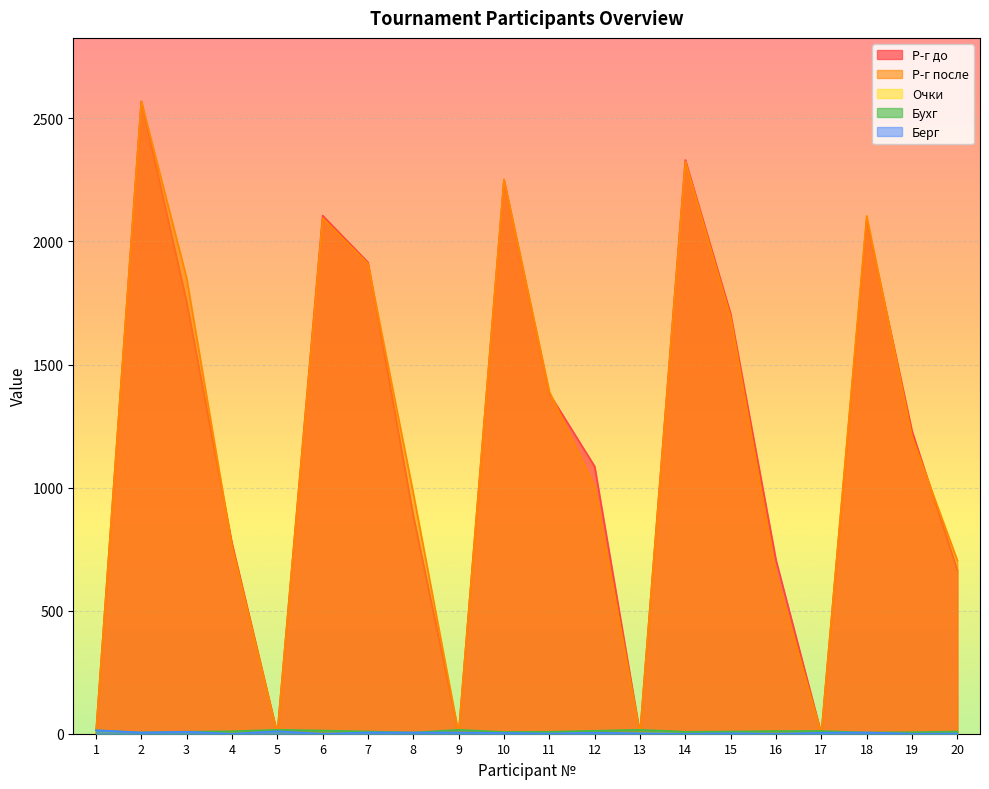

Which series ends up on top after the final intersection of Р-г до and Бухг?

Р-г до